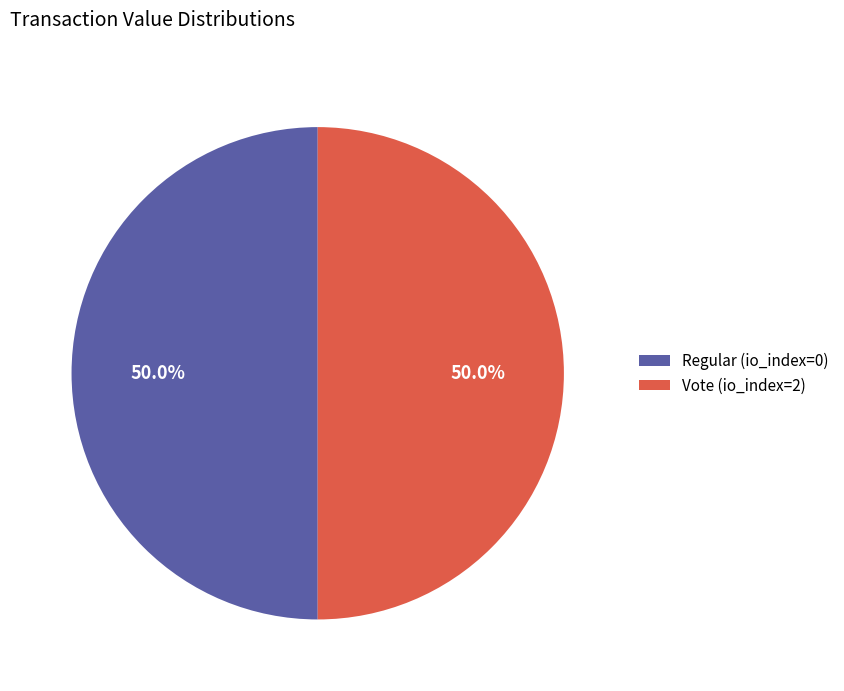

Do Vote (io_index=2) and Regular (io_index=0) together represent more than half of the pie?

Yes